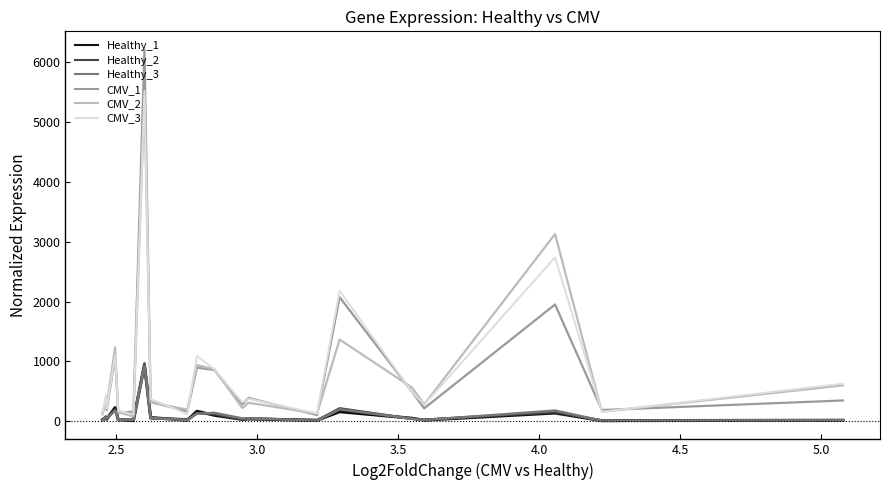

What is the sum of all CMV_2 values?

16675.4